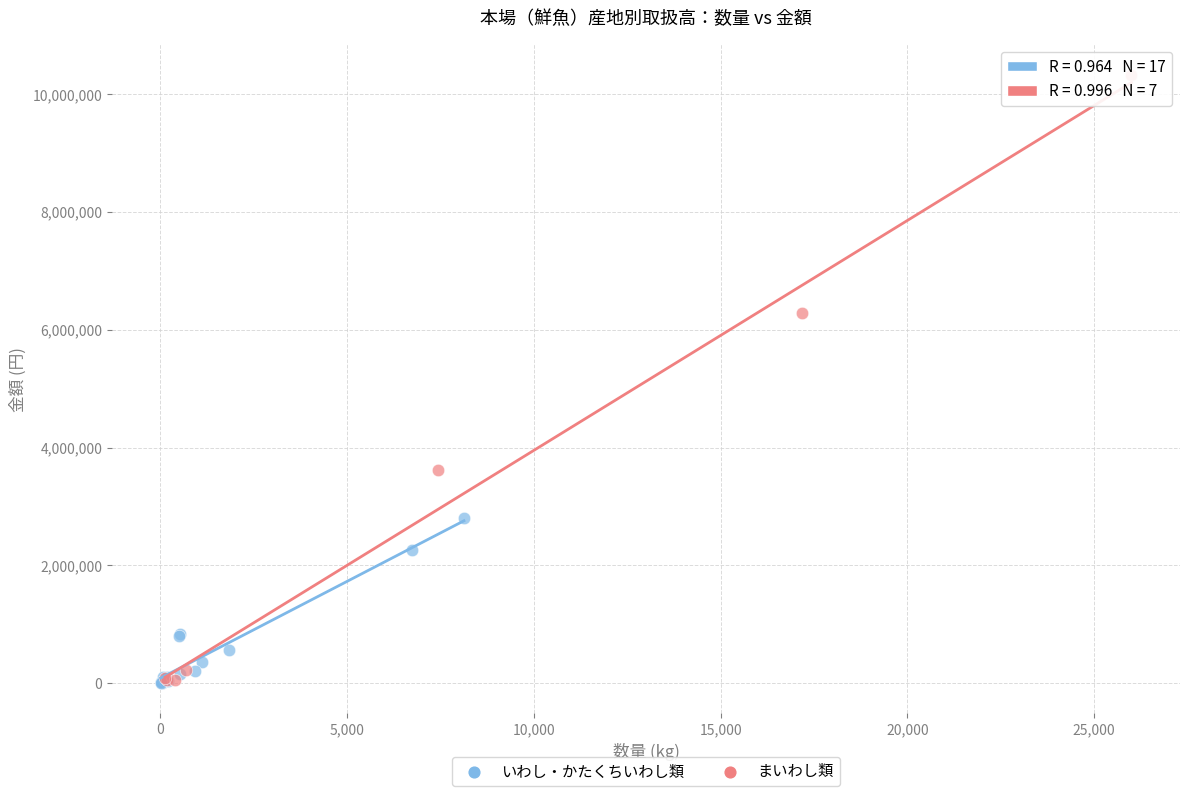

Which series reaches the maximum Y coordinate?

まいわし類